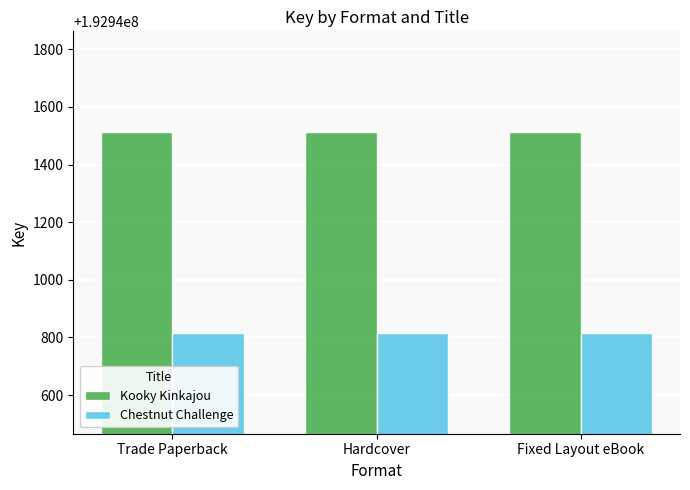

Reading right to left, extract all data points from this chart.

Kooky Kinkajou: 192941513	192941513	192941513
Chestnut Challenge: 192940815	192940815	192940815